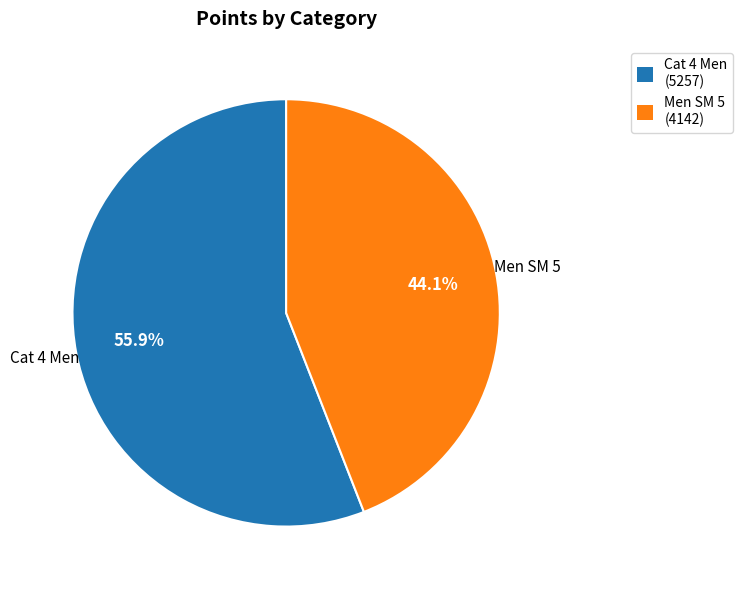

Which slice is the largest?

Cat 4 Men